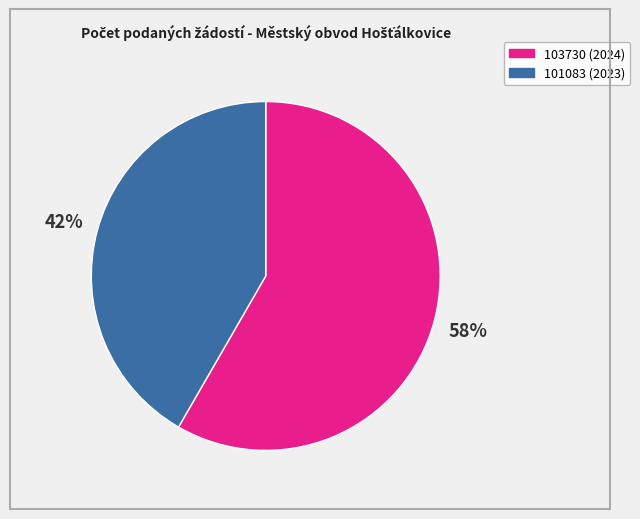

Which slice is the smallest?

101083 (2023)